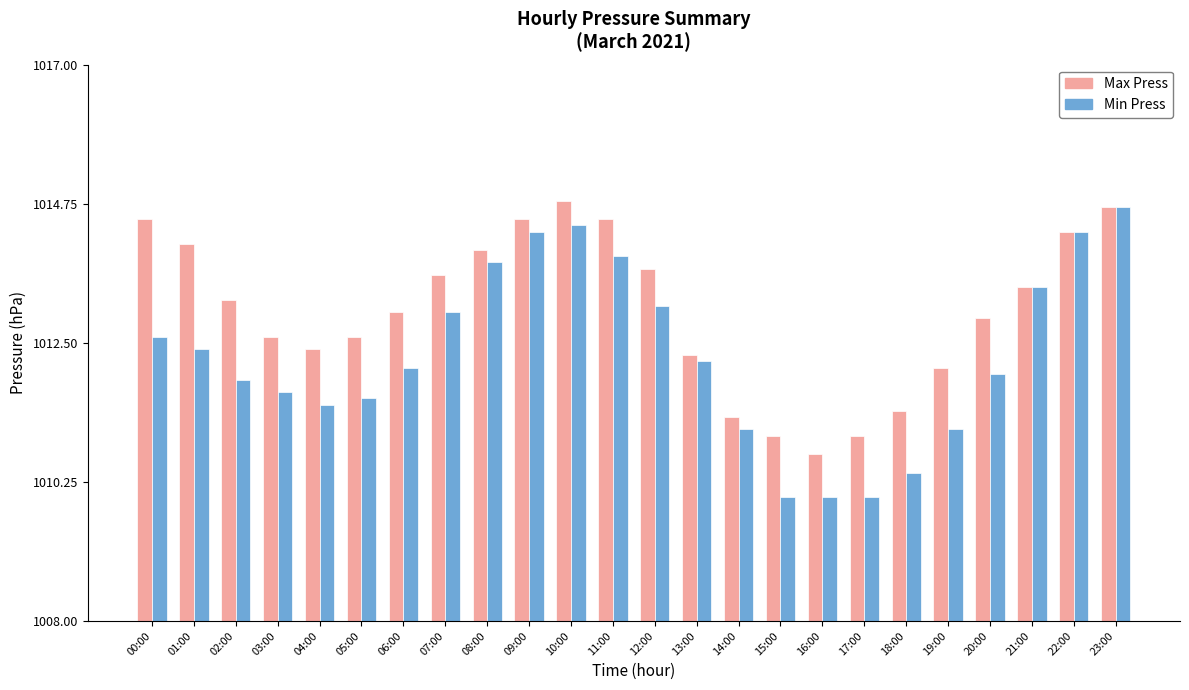

What are all the series names shown in the legend?

Max Press, Min Press